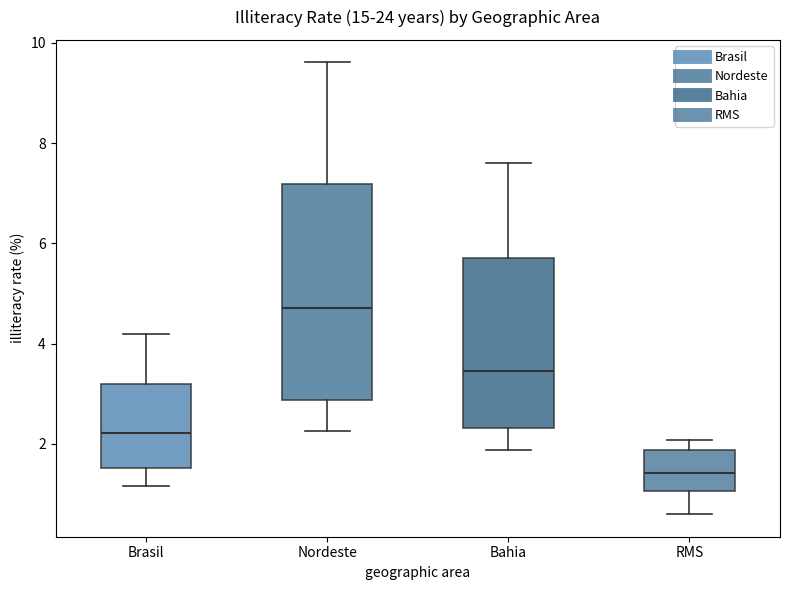

Reading left to right, read every box against the y-axis: the position of its median line, the range the box covers, and the ends of its whiskers. The values are not printed on the chart, so give them approximately, as read against the axis.

Brasil: median 2.2, box 1.6 to 3.2, whiskers 1.2 to 4.2
Nordeste: median 4.8, box 2.8 to 7.2, whiskers 2.2 to 9.6
Bahia: median 3.4, box 2.4 to 5.8, whiskers 1.8 to 7.6
RMS: median 1.4, box 1.0 to 1.8, whiskers 0.6 to 2.0